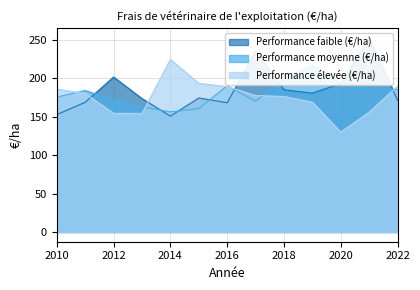

At which label does Performance élevée (€/ha) first exceed 177?

2010